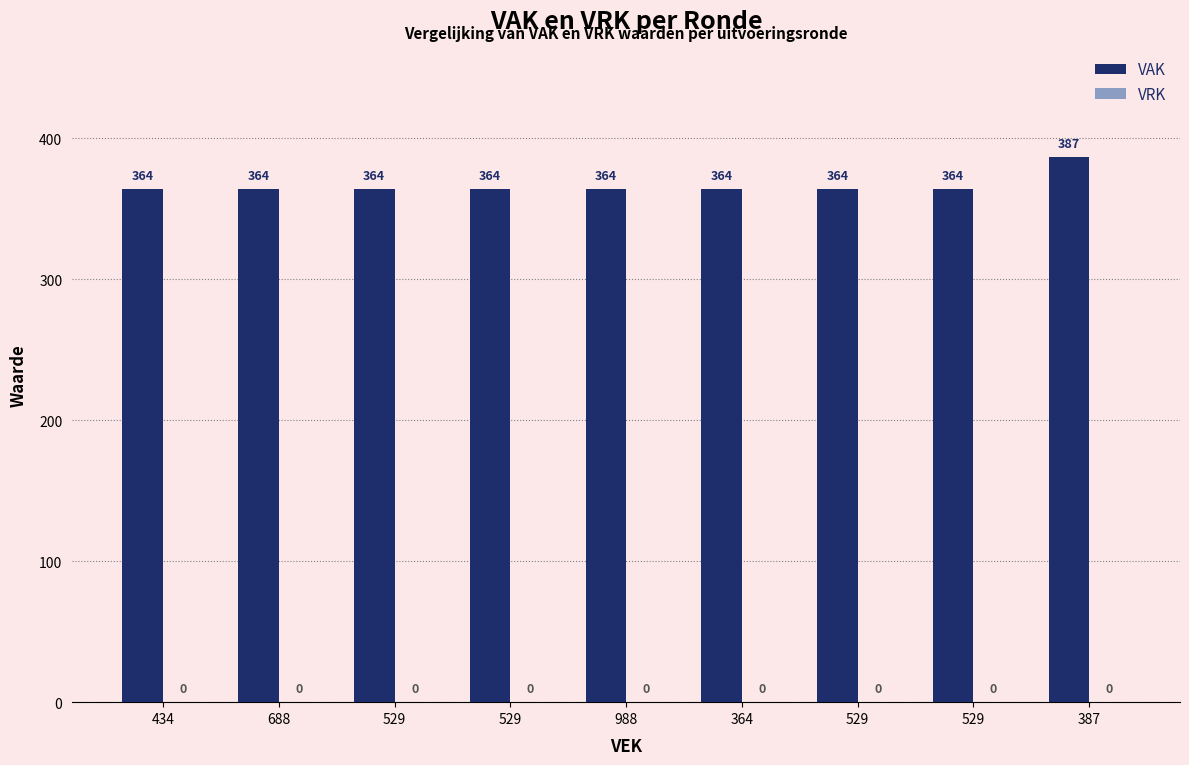

Does the chart contain stacked bars?

No